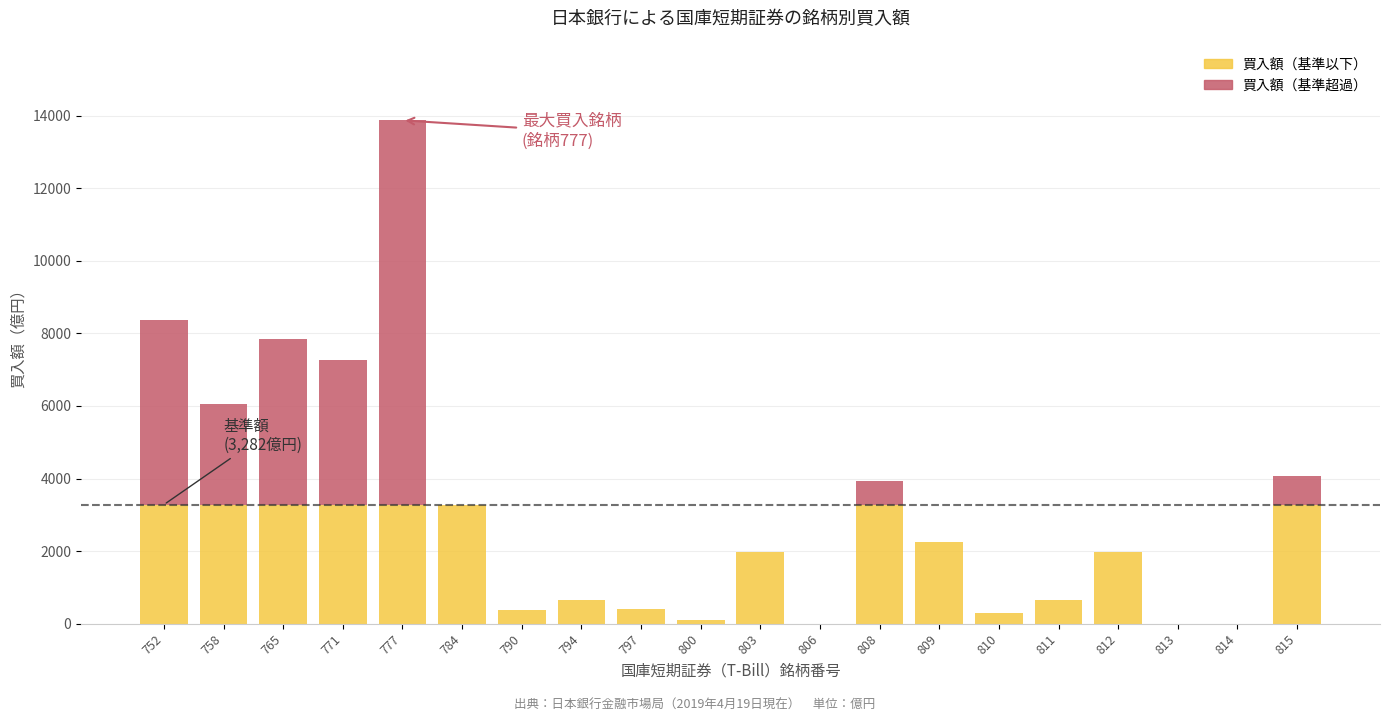

Does the chart contain stacked bars?

Yes